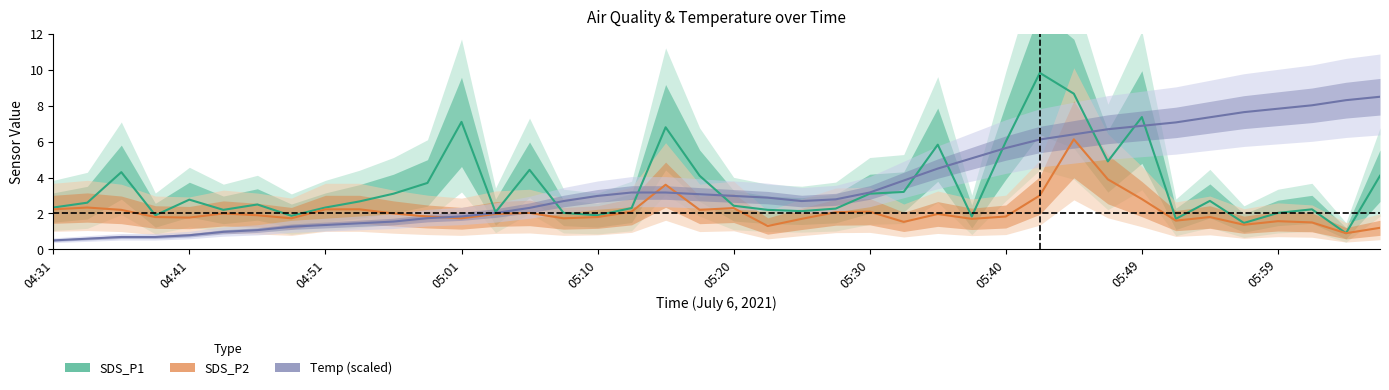

Between 27 and 34, which series saw the biggest shift?

Temp (scaled)